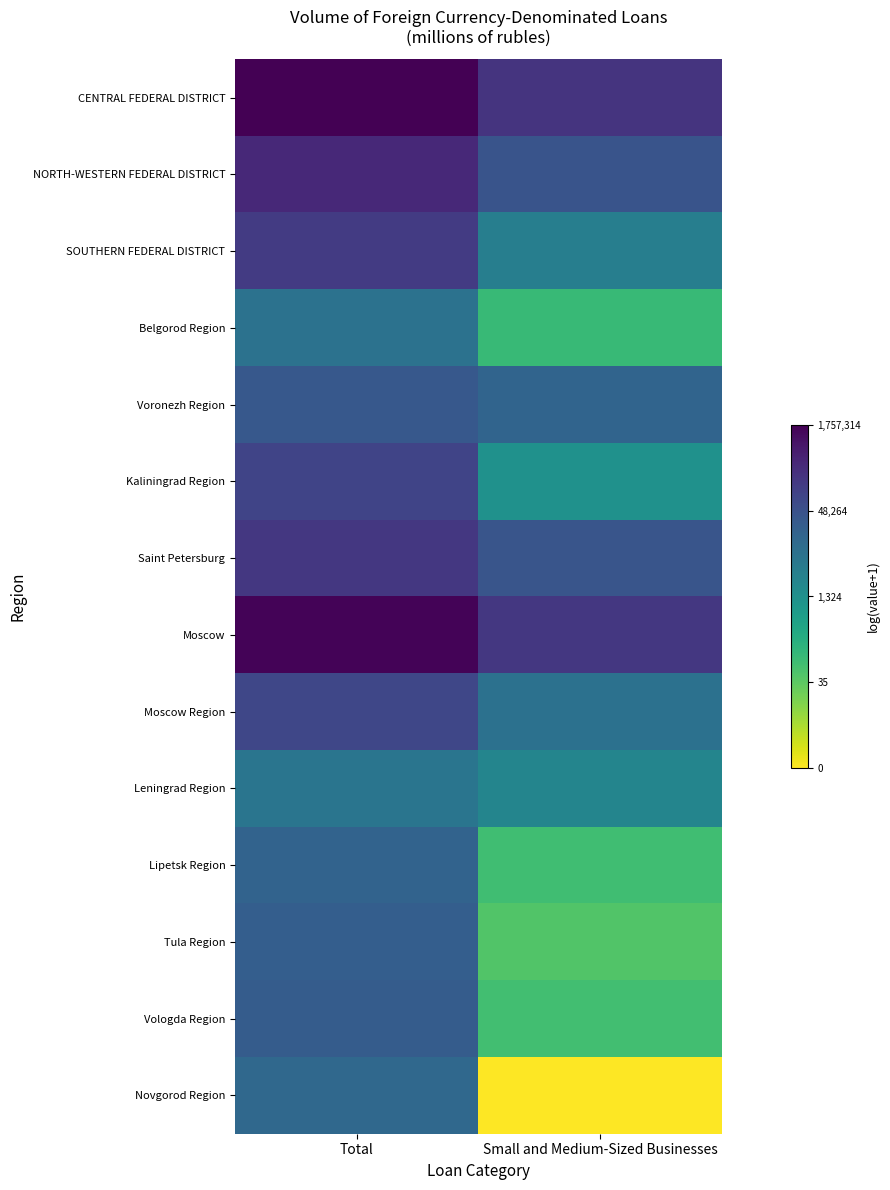

Reading left to right, transcribe all the data shown in this chart.

CENTRAL FEDERAL DISTRICT: Total=14.4	Small and Medium-Sized Businesses=12.2
NORTH-WESTERN FEDERAL DISTRICT: Total=12.7	Small and Medium-Sized Businesses=10.7
SOUTHERN FEDERAL DISTRICT: Total=11.9	Small and Medium-Sized Businesses=8.2
Belgorod Region: Total=9.0	Small and Medium-Sized Businesses=4.7
Voronezh Region: Total=10.4	Small and Medium-Sized Businesses=9.8
Kaliningrad Region: Total=11.4	Small and Medium-Sized Businesses=7.1
Saint Petersburg: Total=12.1	Small and Medium-Sized Businesses=10.6
Moscow: Total=14.3	Small and Medium-Sized Businesses=12.1
Moscow Region: Total=11.3	Small and Medium-Sized Businesses=9.0
Leningrad Region: Total=8.8	Small and Medium-Sized Businesses=7.8
Lipetsk Region: Total=9.8	Small and Medium-Sized Businesses=4.4
Tula Region: Total=10.1	Small and Medium-Sized Businesses=3.9
Vologda Region: Total=10.2	Small and Medium-Sized Businesses=4.4
Novgorod Region: Total=9.5	Small and Medium-Sized Businesses=0.0